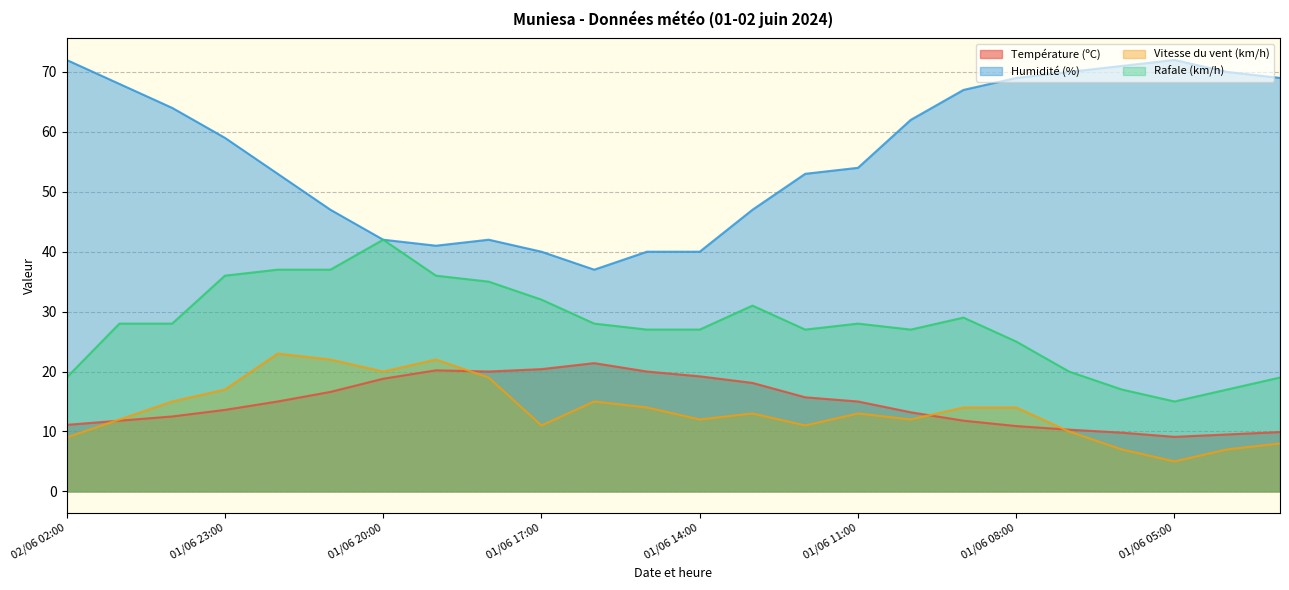

Reading right to left, extract all data points from this chart.

Température (ºC): 01/06 03:00=9.9	01/06 04:00=9.5	01/06 05:00=9.1	01/06 06:00=9.8	01/06 07:00=10.3	01/06 08:00=10.9	01/06 09:00=11.8	01/06 10:00=13.2	01/06 11:00=15.0	01/06 12:00=15.7	01/06 13:00=18.1	01/06 14:00=19.2	01/06 15:00=20.0	01/06 16:00=21.4	01/06 17:00=20.4	01/06 18:00=20.0	01/06 19:00=20.2	01/06 20:00=18.8	01/06 21:00=16.6	01/06 22:00=15.0	01/06 23:00=13.6	02/06 00:00=12.5	02/06 01:00=11.8	02/06 02:00=11.1
Humidité (%): 01/06 03:00=69.0	01/06 04:00=70.0	01/06 05:00=72.0	01/06 06:00=71.0	01/06 07:00=70.0	01/06 08:00=69.0	01/06 09:00=67.0	01/06 10:00=62.0	01/06 11:00=54.0	01/06 12:00=53.0	01/06 13:00=47.0	01/06 14:00=40.0	01/06 15:00=40.0	01/06 16:00=37.0	01/06 17:00=40.0	01/06 18:00=42.0	01/06 19:00=41.0	01/06 20:00=42.0	01/06 21:00=47.0	01/06 22:00=53.0	01/06 23:00=59.0	02/06 00:00=64.0	02/06 01:00=68.0	02/06 02:00=72.0
Vitesse du vent (km/h): 01/06 03:00=8.0	01/06 04:00=7.0	01/06 05:00=5.0	01/06 06:00=7.0	01/06 07:00=10.0	01/06 08:00=14.0	01/06 09:00=14.0	01/06 10:00=12.0	01/06 11:00=13.0	01/06 12:00=11.0	01/06 13:00=13.0	01/06 14:00=12.0	01/06 15:00=14.0	01/06 16:00=15.0	01/06 17:00=11.0	01/06 18:00=19.0	01/06 19:00=22.0	01/06 20:00=20.0	01/06 21:00=22.0	01/06 22:00=23.0	01/06 23:00=17.0	02/06 00:00=15.0	02/06 01:00=12.0	02/06 02:00=9.0
Rafale (km/h): 01/06 03:00=19.0	01/06 04:00=17.0	01/06 05:00=15.0	01/06 06:00=17.0	01/06 07:00=20.0	01/06 08:00=25.0	01/06 09:00=29.0	01/06 10:00=27.0	01/06 11:00=28.0	01/06 12:00=27.0	01/06 13:00=31.0	01/06 14:00=27.0	01/06 15:00=27.0	01/06 16:00=28.0	01/06 17:00=32.0	01/06 18:00=35.0	01/06 19:00=36.0	01/06 20:00=42.0	01/06 21:00=37.0	01/06 22:00=37.0	01/06 23:00=36.0	02/06 00:00=28.0	02/06 01:00=28.0	02/06 02:00=19.0